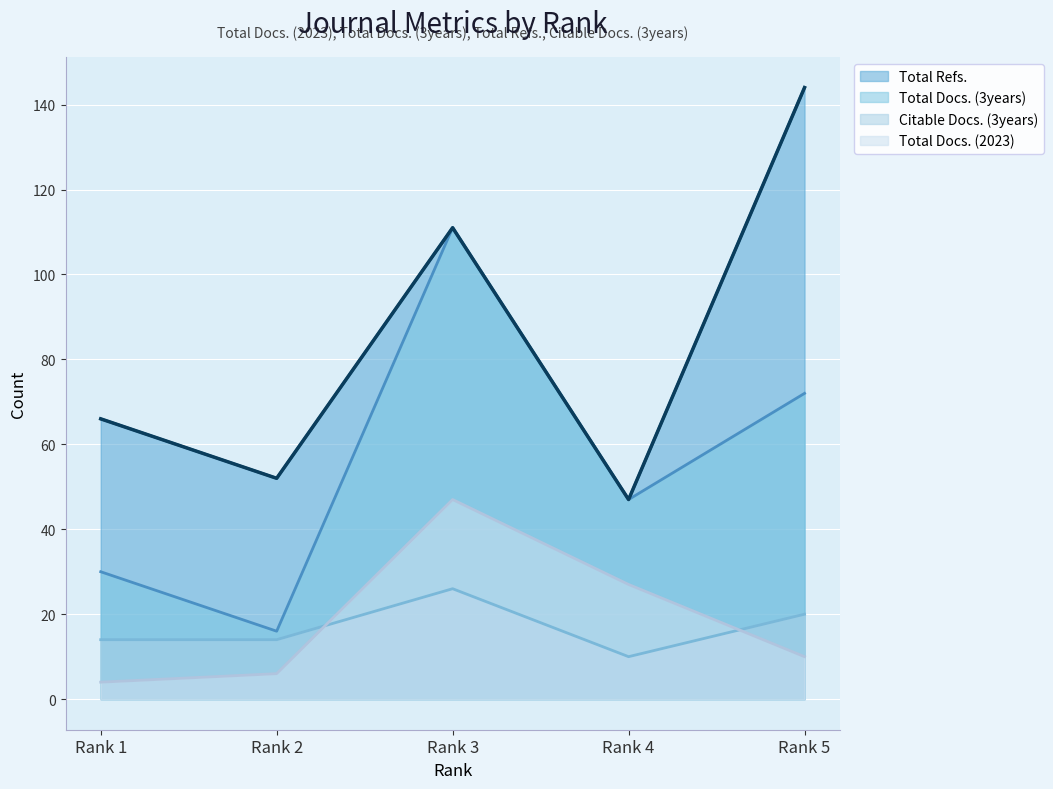

Reading left to right, transcribe all the data shown in this chart.

Total Docs. (2023): 4	6	47	27	10
Total Docs. (3years): 30	16	111	47	72
Total Refs.: 66	52	111	47	144
Citable Docs. (3years): 14	14	26	10	20